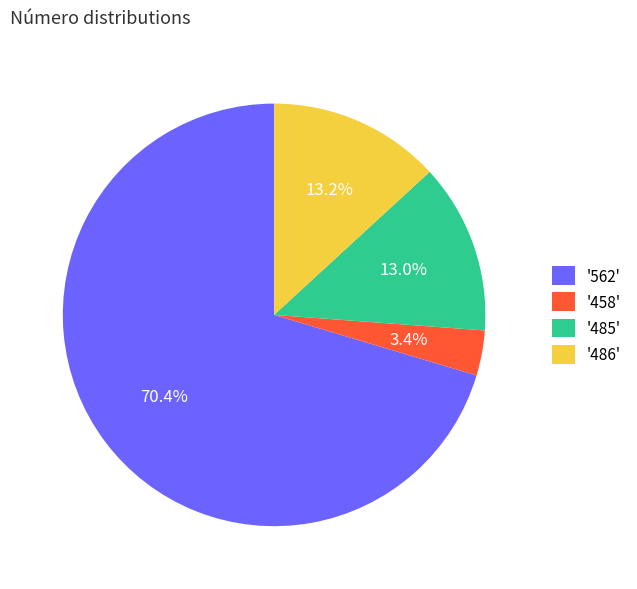

What is the smallest slice in the pie chart?

'458'